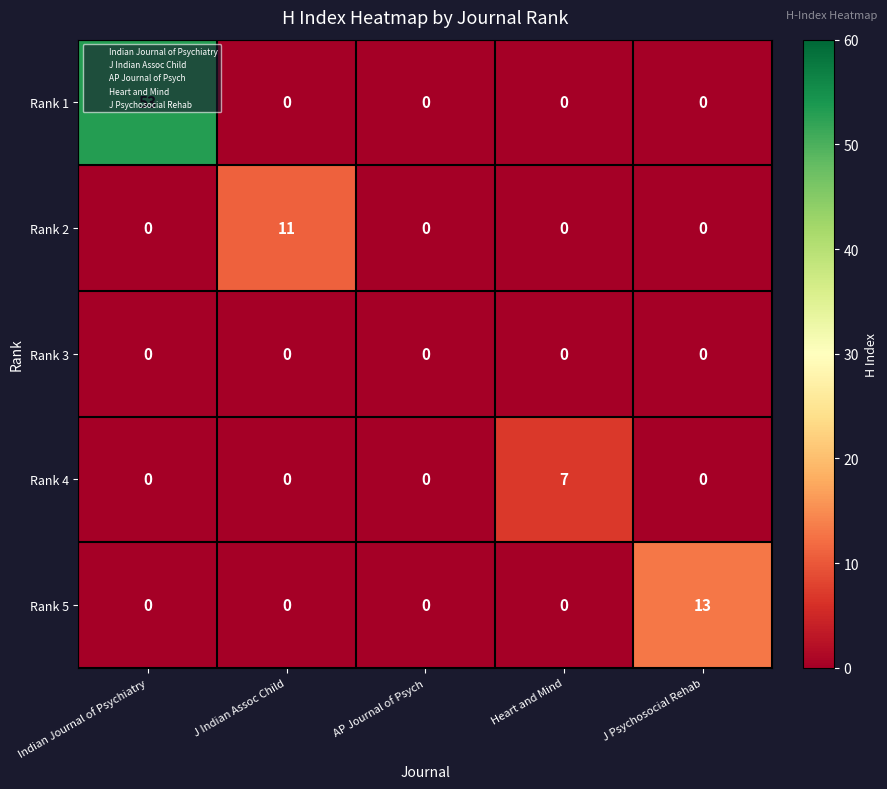

What is the average value of the Rank 1 series?

11